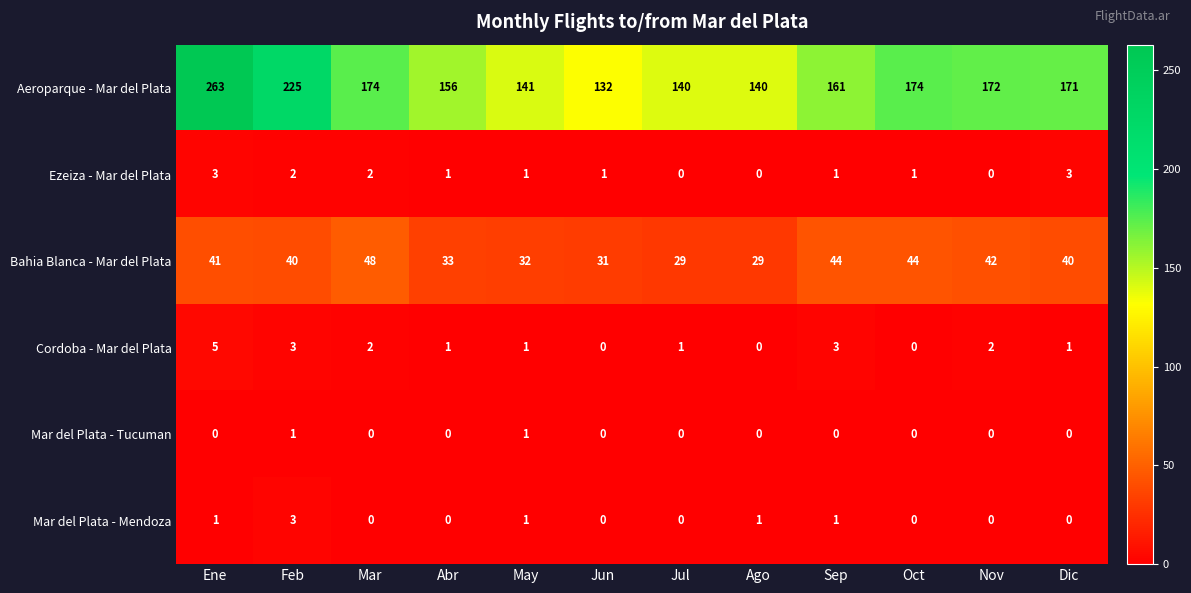

Where does the Bahia Blanca - Mar del Plata series first go above 40?

Ene